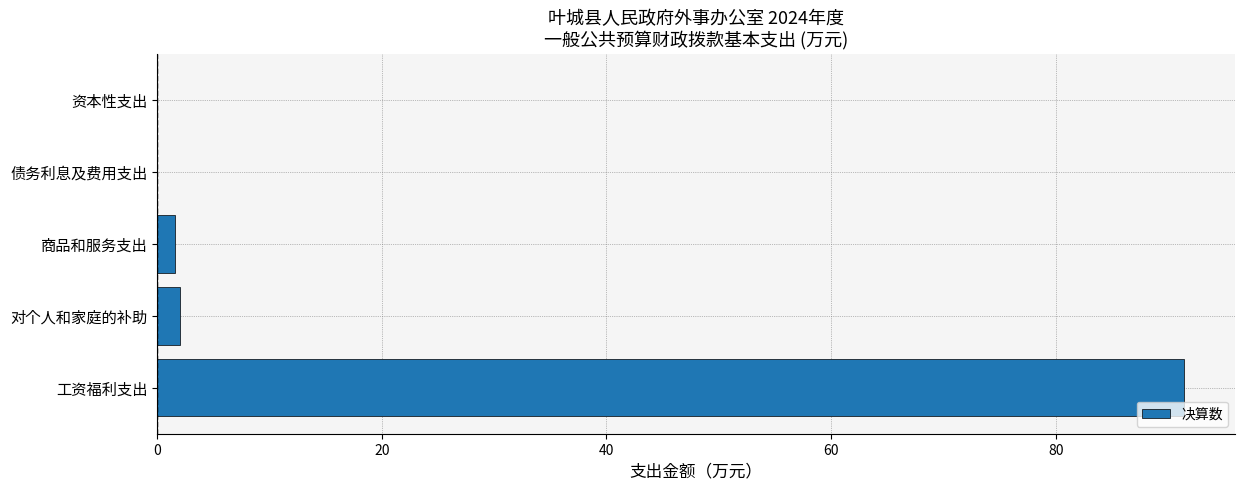

Count the number of data series in this chart.

1